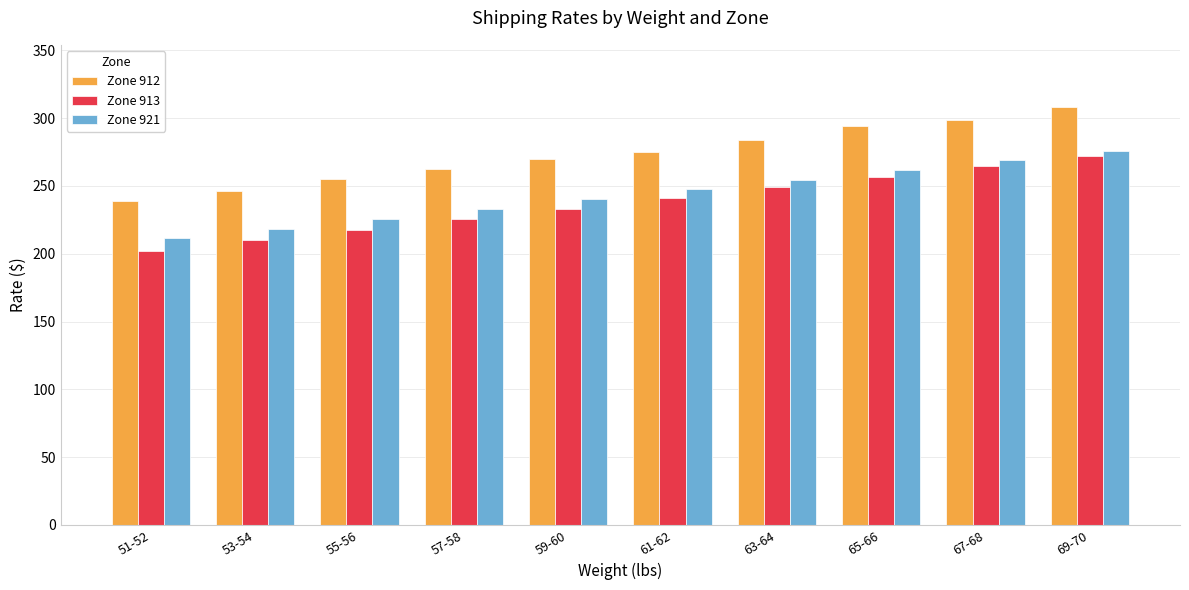

What is the maximum value for Zone 913?

272.2